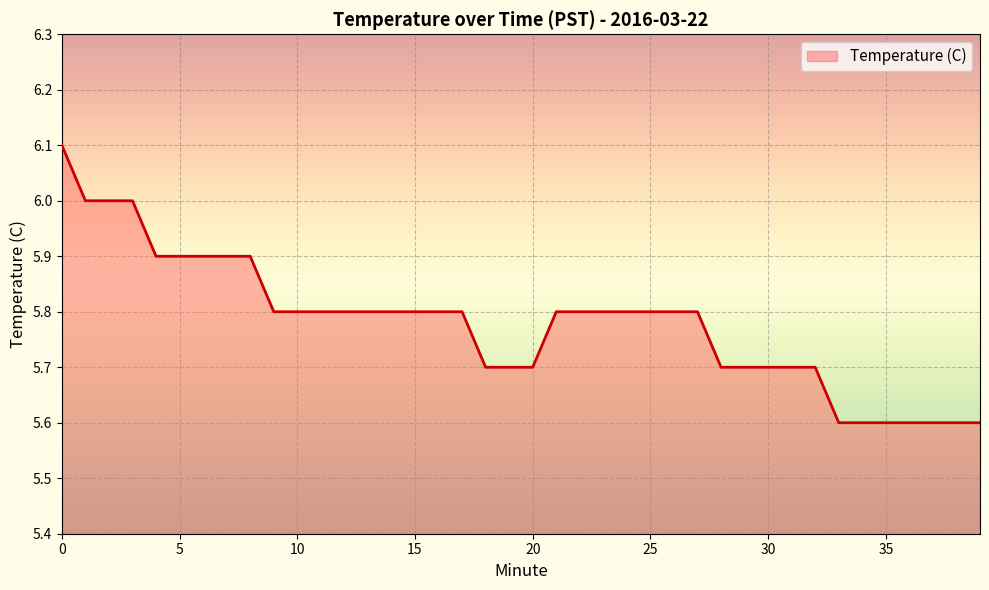

Count the values in the range 5 to 6.

39